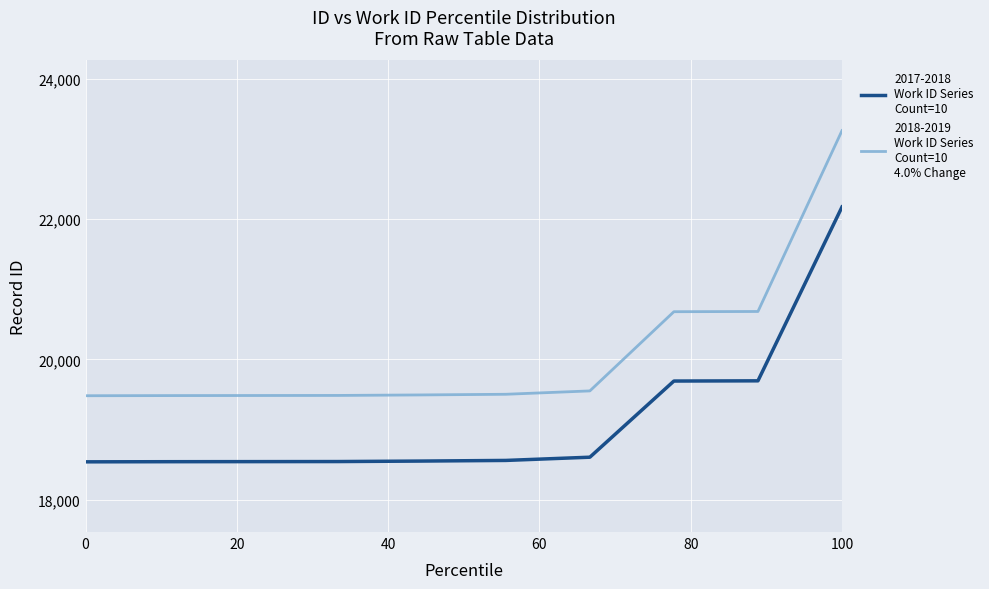

What is the minimum value shown in the chart?

18542.0